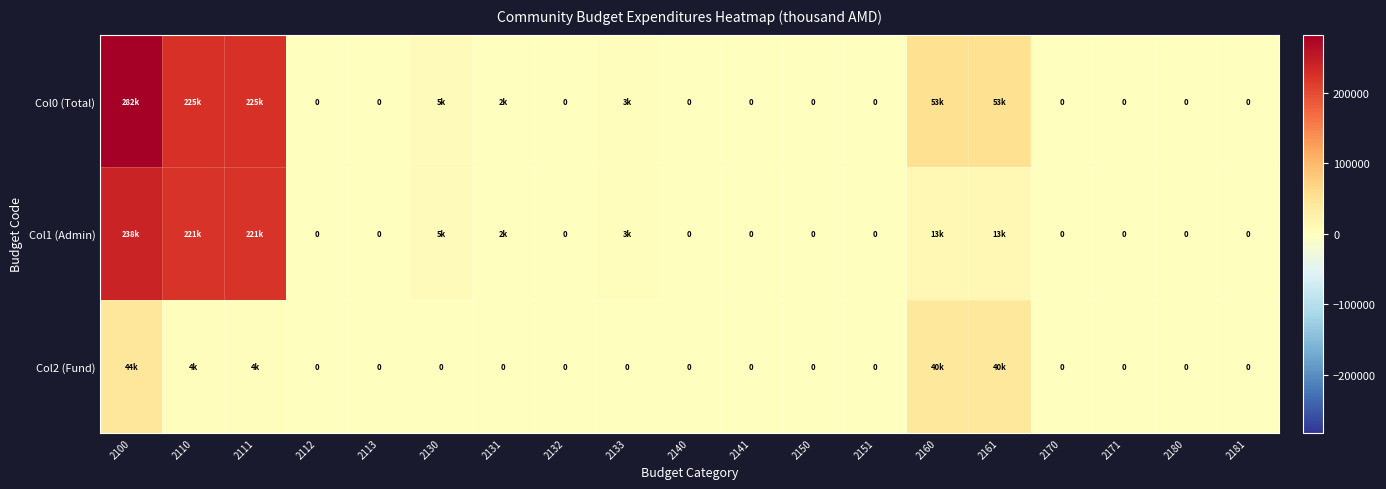

What is the total value across all series at 2100?

564704